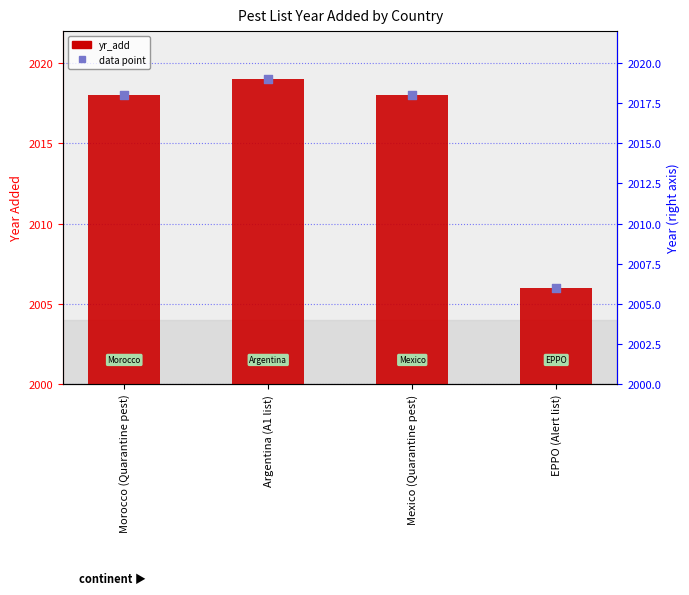

What are all the series names shown in the legend?

yr_add, data point